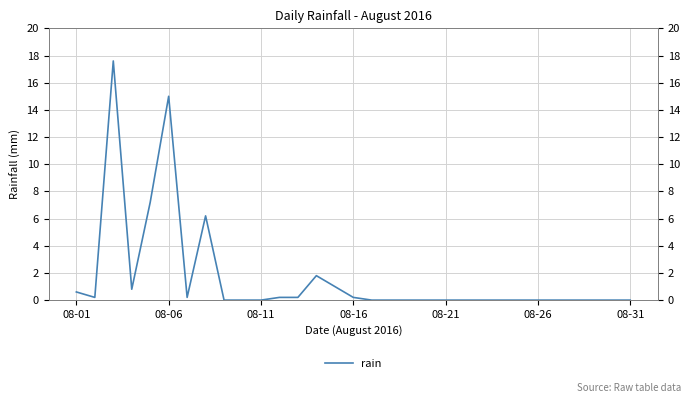

True or false: the data shows 0.0 at 28.

True